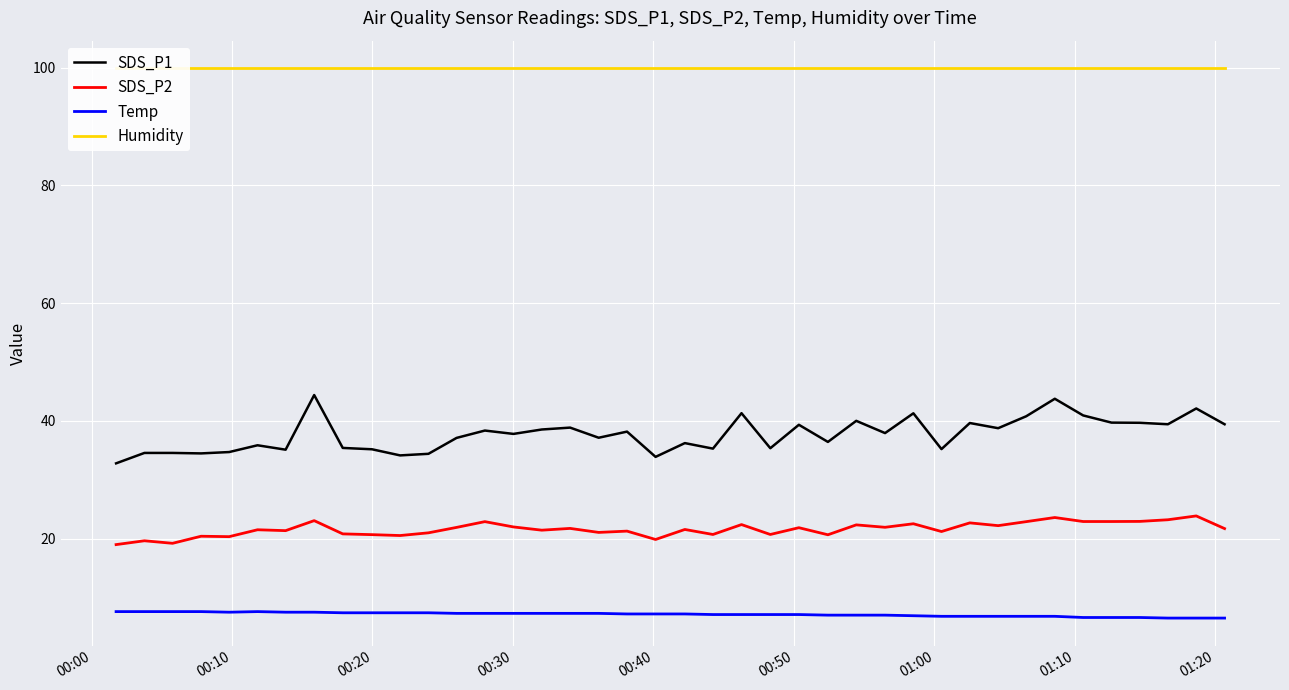

True or false: SDS_P2 has more than 1 interior local peaks.

True